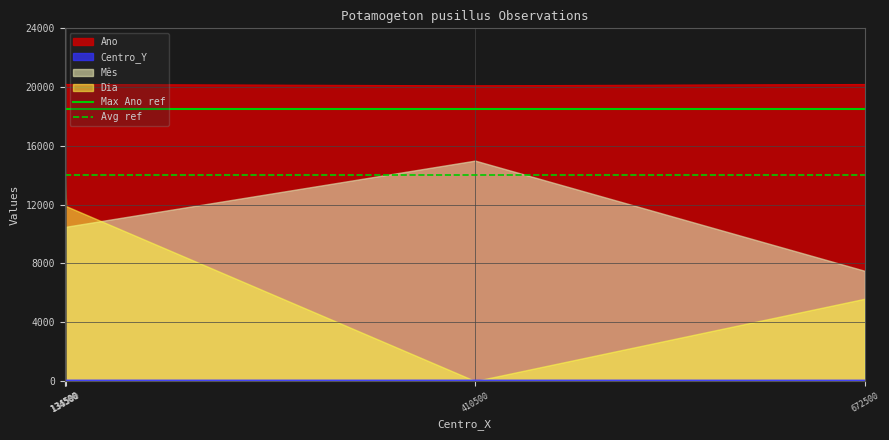

At which label is Max Ano ref closest to 18500?

134500